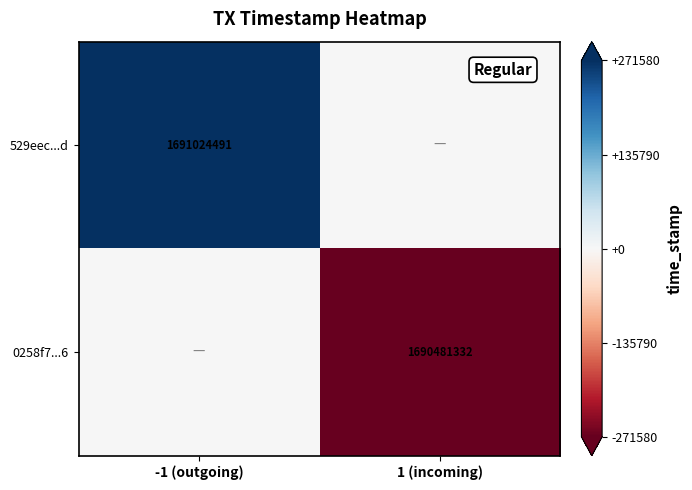

How many categories are shown in the chart?

2